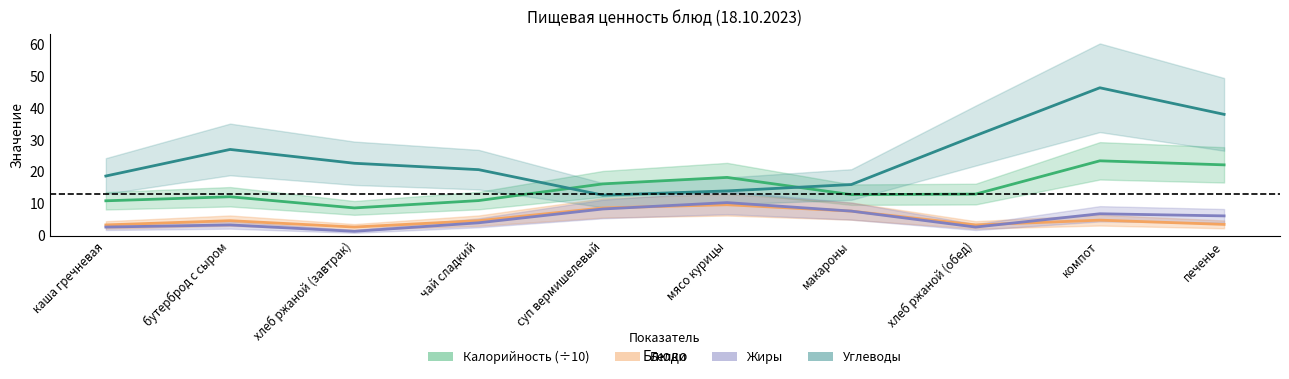

How many values in the Белки series exceed 4?

6